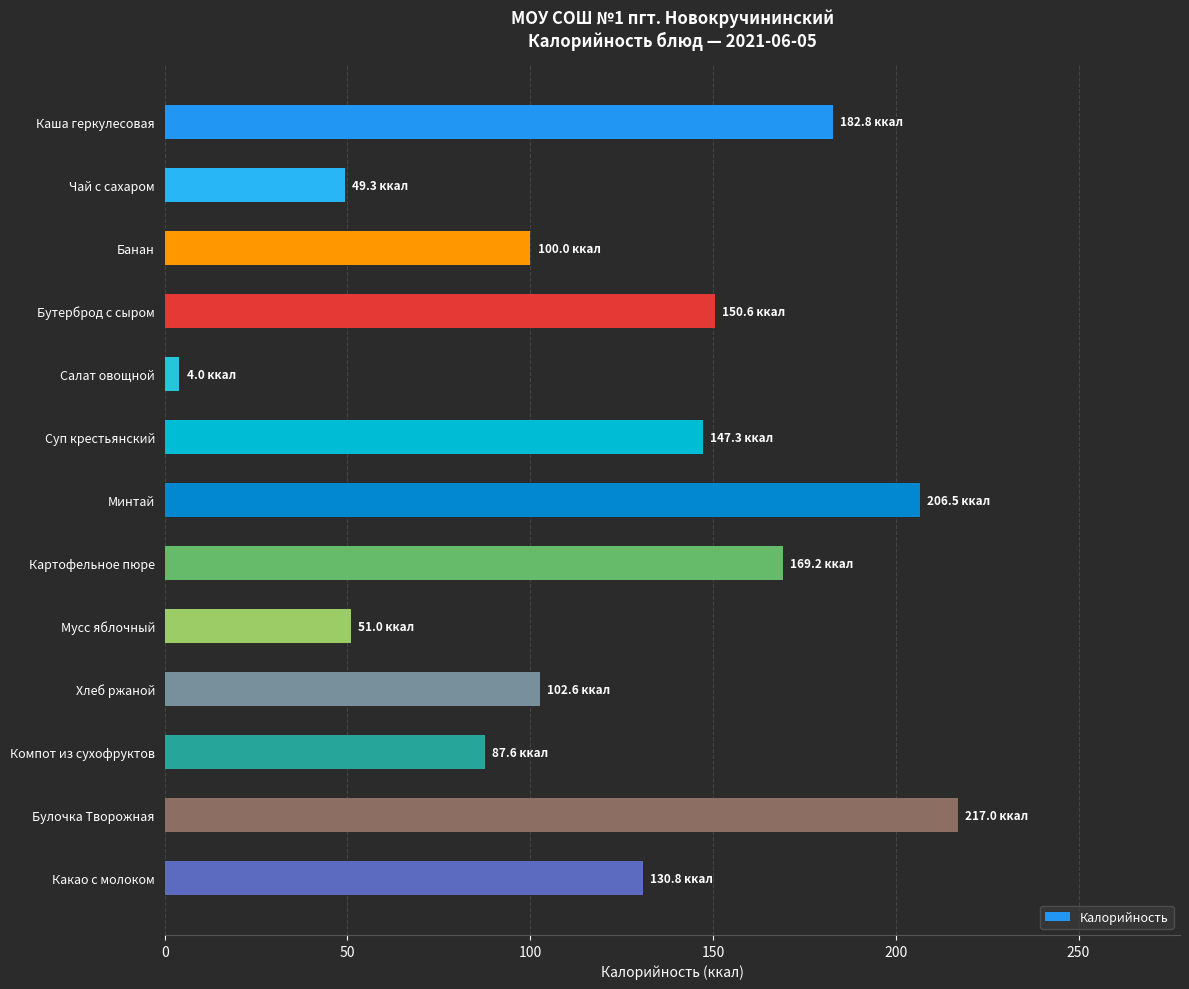

True or false: the data shows 100.0 at Банан.

True